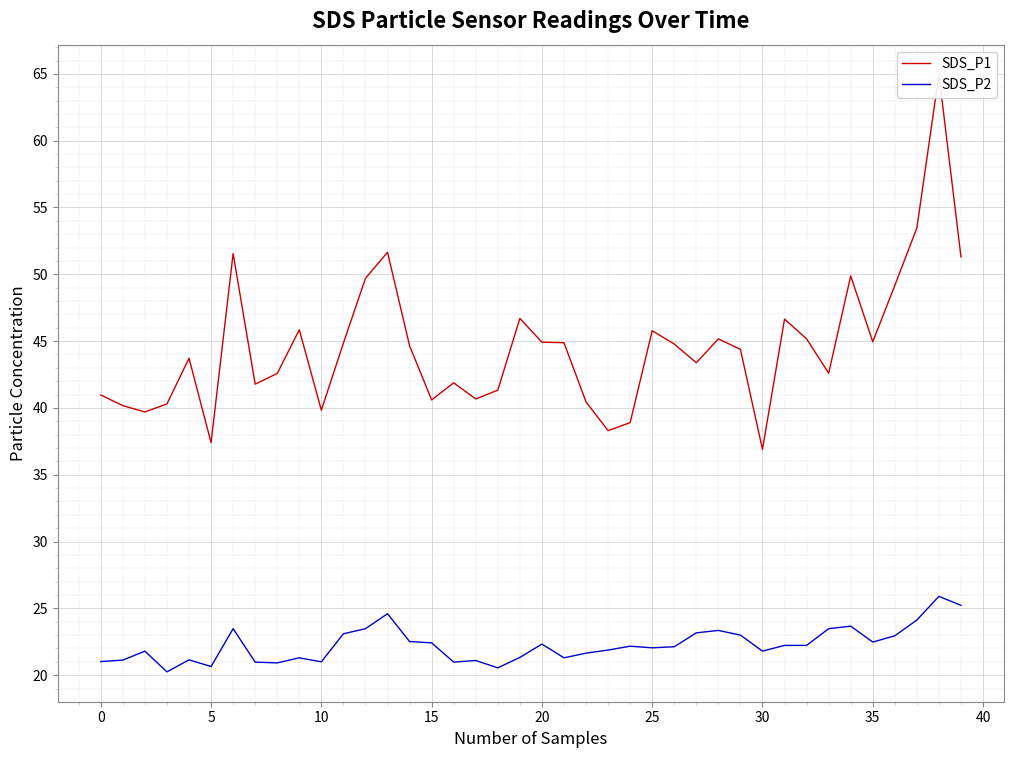

What is the sum of all SDS_P1 values?

1781.9